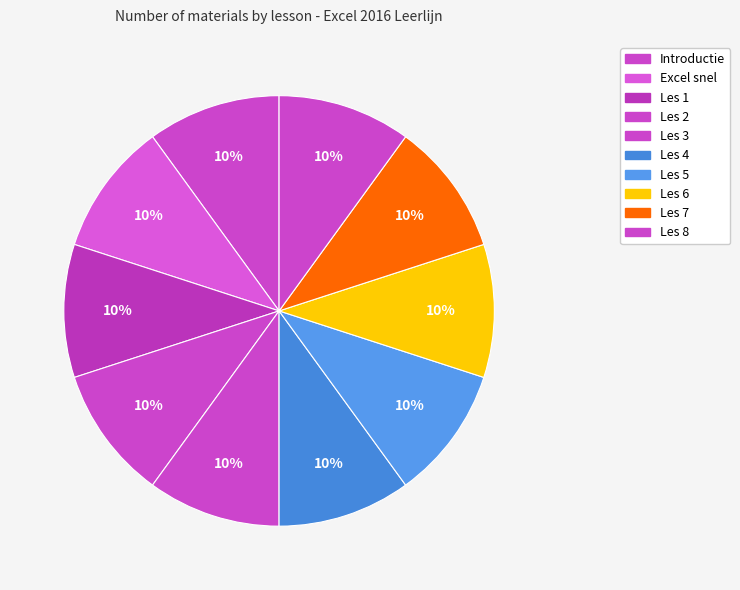

Between Les 8 and Introductie, which is larger?

Les 8